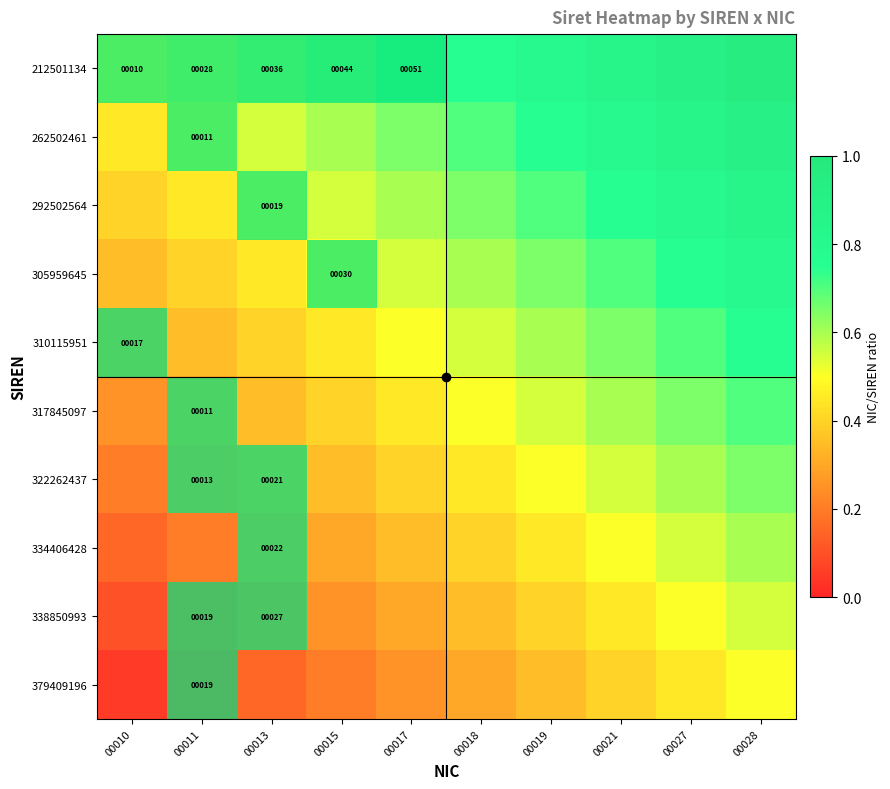

Where is 292502564 nearest to the value 0?

00010